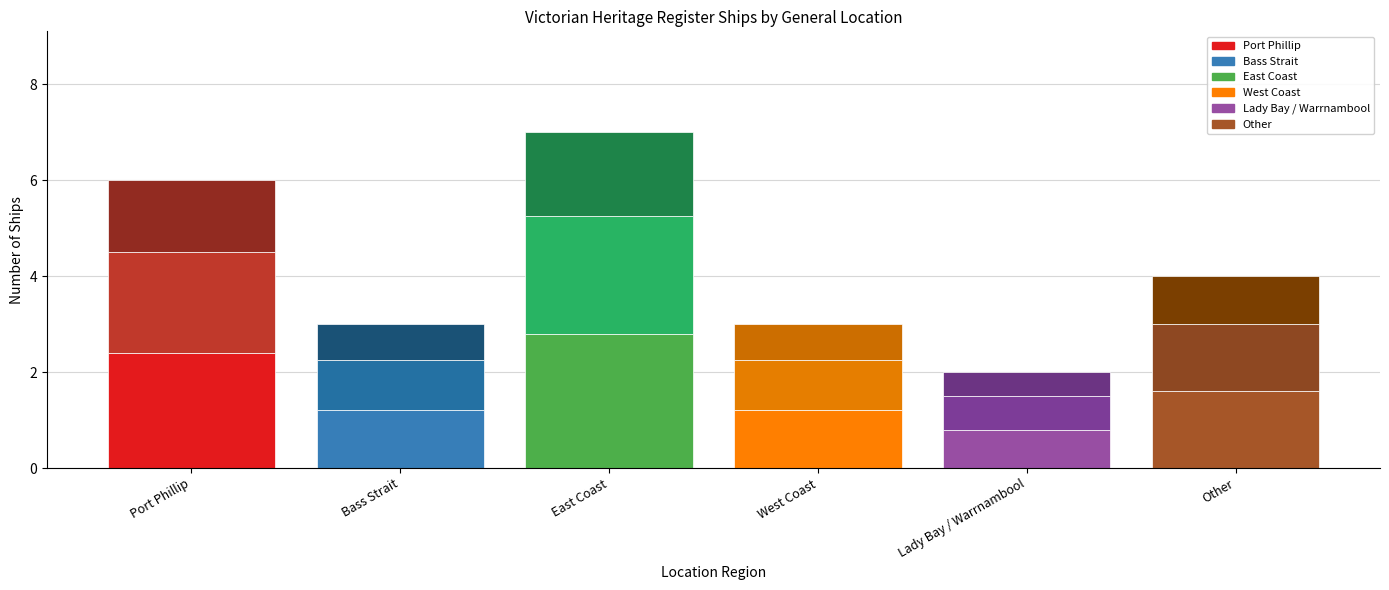

At which category is the sum across all series the highest?

East Coast